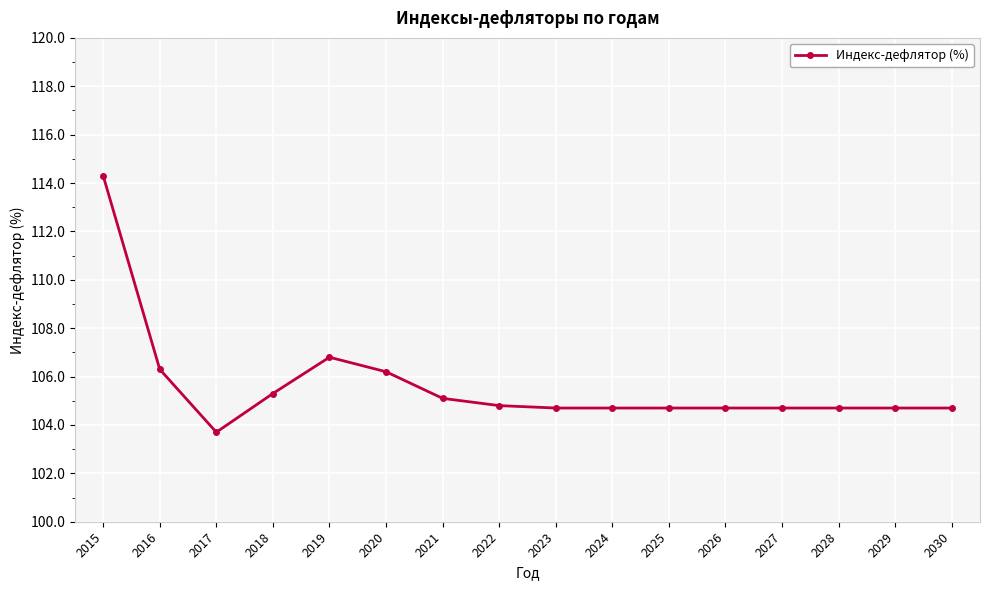

What is the difference between the maximum and minimum values?

10.6